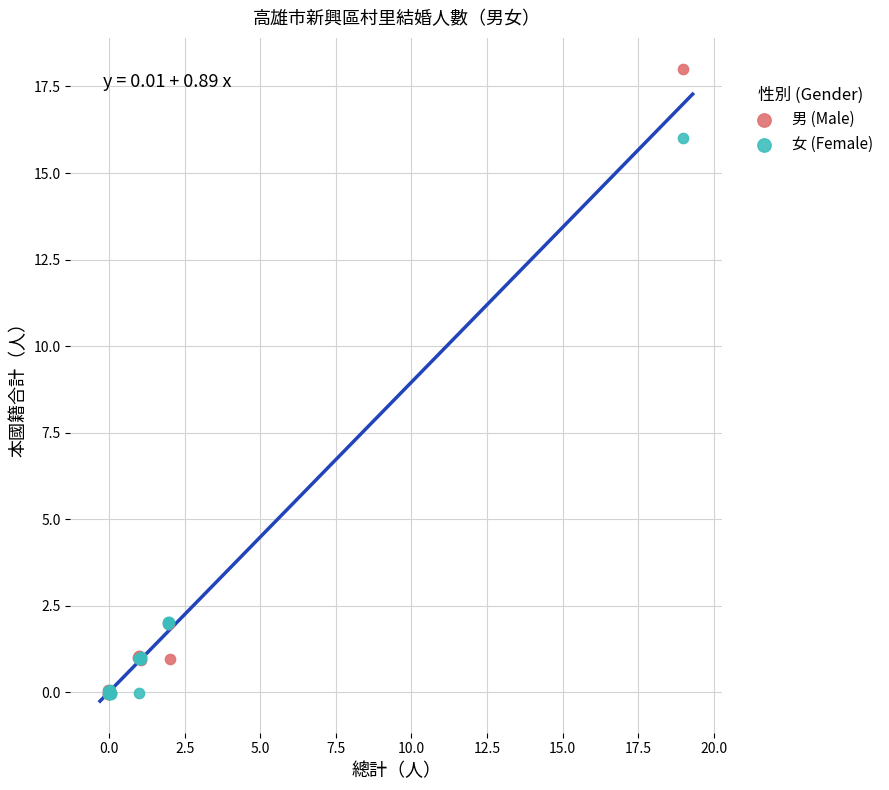

Which series reaches the maximum Y coordinate?

男 (Male)